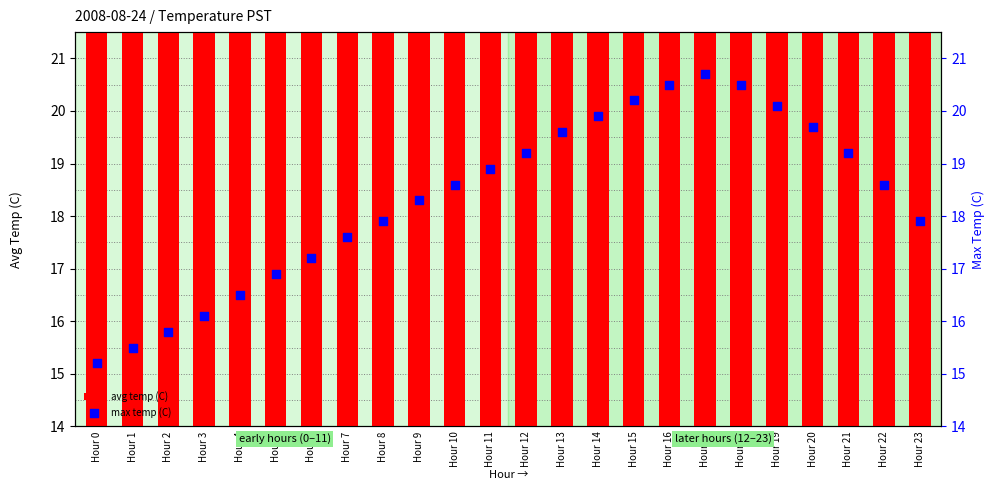

Which series has the largest total across all categories?

max temp (C)